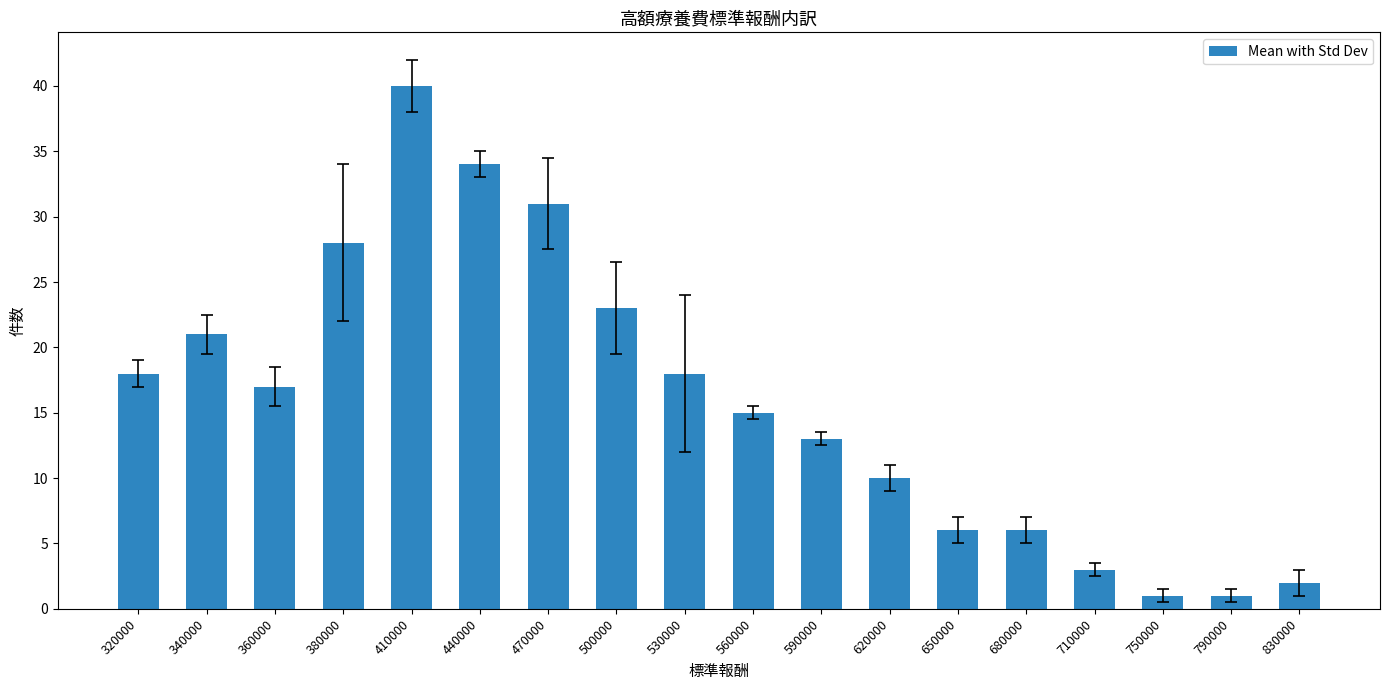

At which category does the chart reach its peak across all series?

410000